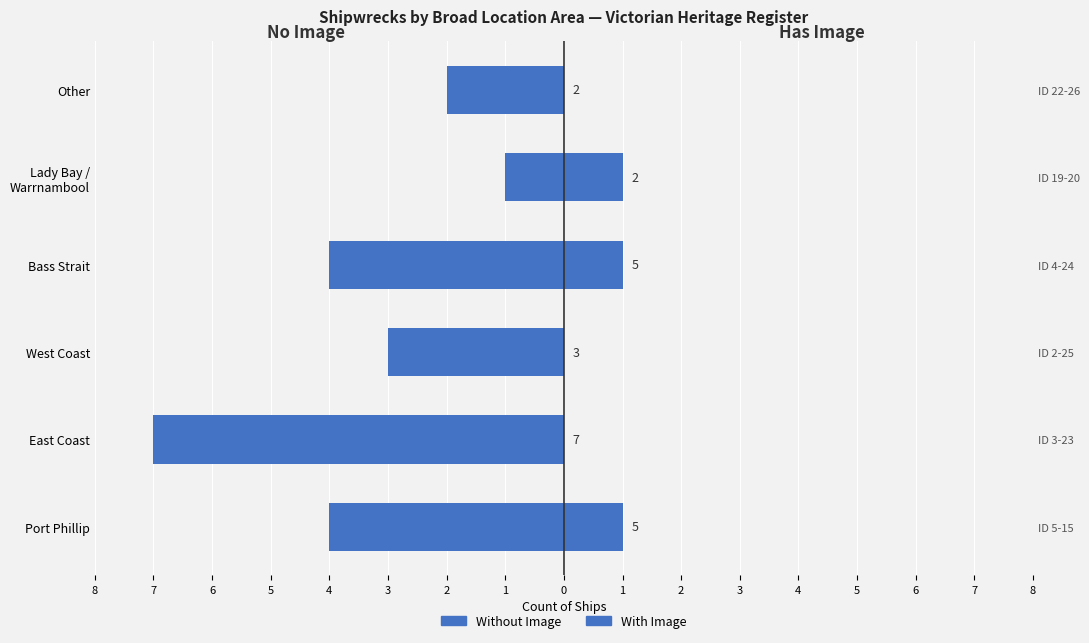

Is the value of Without Image at Port Phillip greater than the value of With Image at Lady Bay / Warrnambool?

No